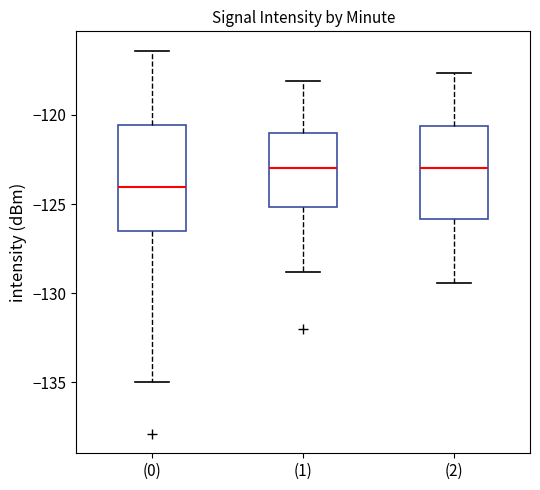

Reading left to right, transcribe this box plot: for each box, give where its median line is, the range the box spans, and where its two whiskers end, as read against the y-axis. The values are not printed on the chart, so give them approximately, as read against the axis.

(0): median -124.0, box -126.5 to -120.5, whiskers -135.0 to -116.5
(1): median -123.0, box -125.0 to -121.0, whiskers -129.0 to -118.0
(2): median -123.0, box -126.0 to -120.5, whiskers -129.5 to -117.5